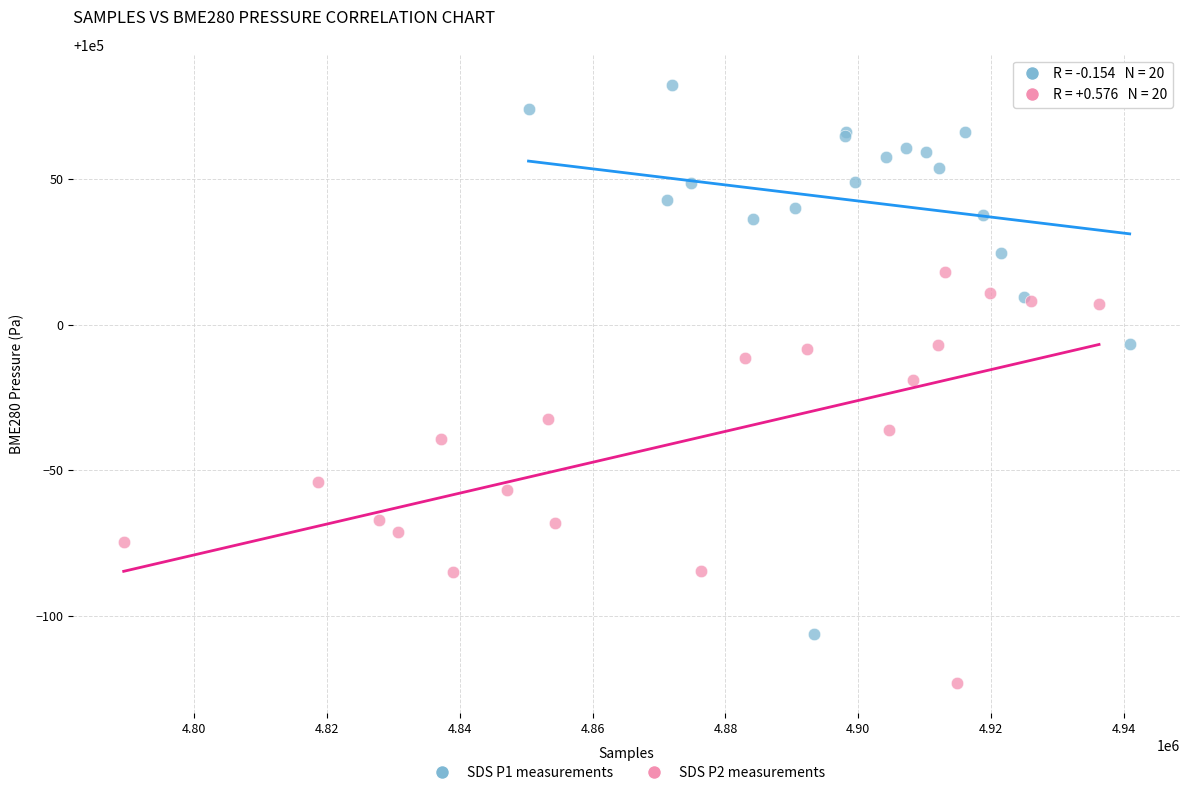

Which series reaches the maximum Y coordinate?

SDS P1 measurements